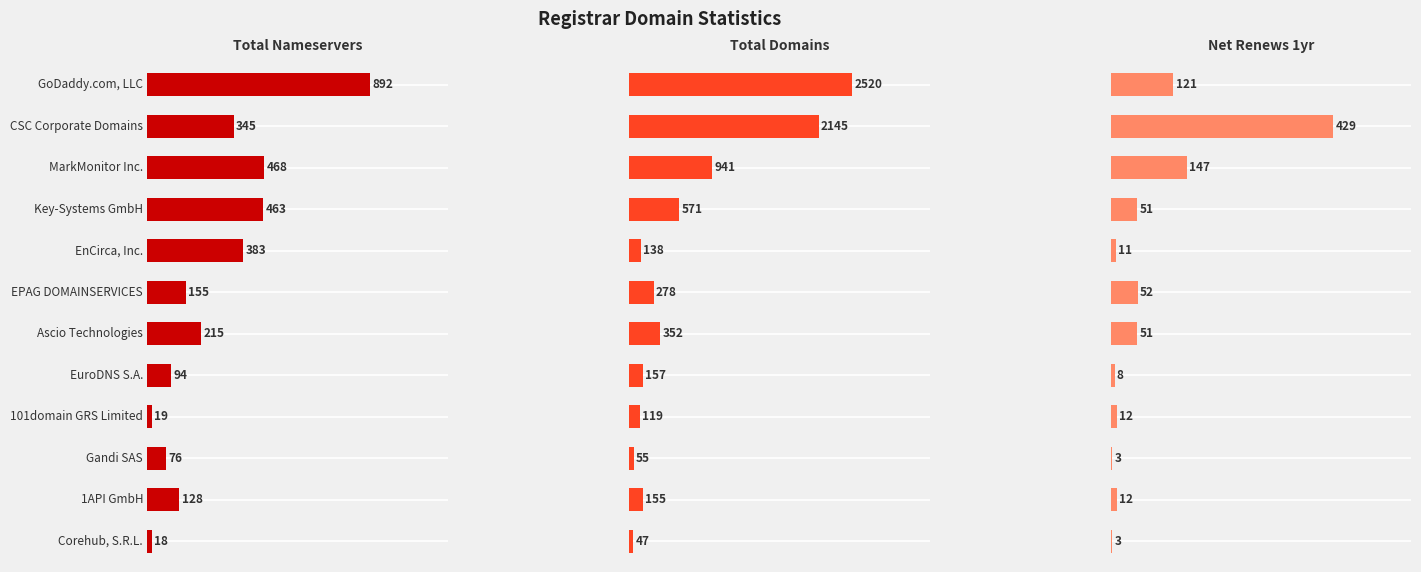

What is the difference between the second highest and second lowest values in the Total Domains series?

2090